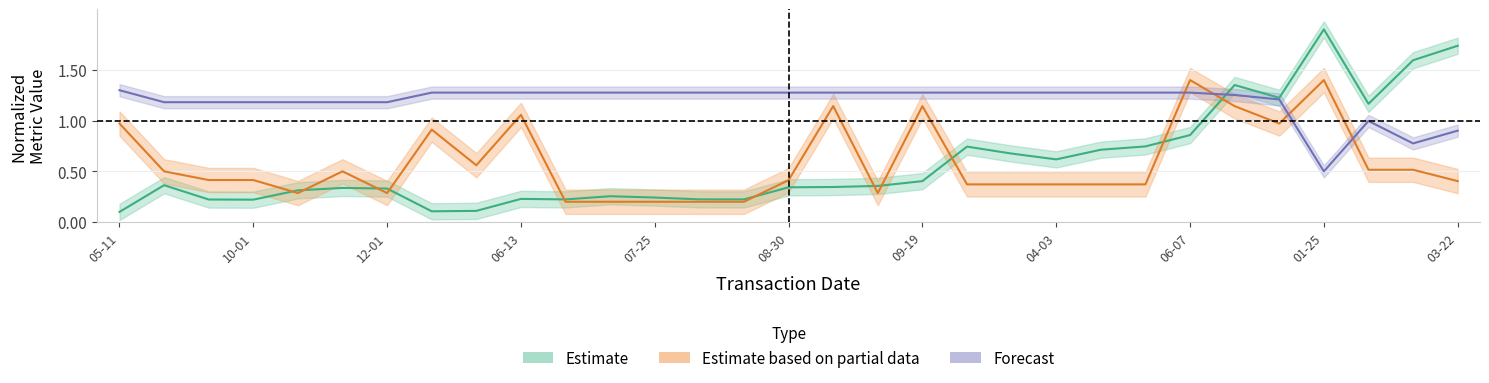

True or false: transactionPricePerShare and transactionShares intersect in this chart.

True